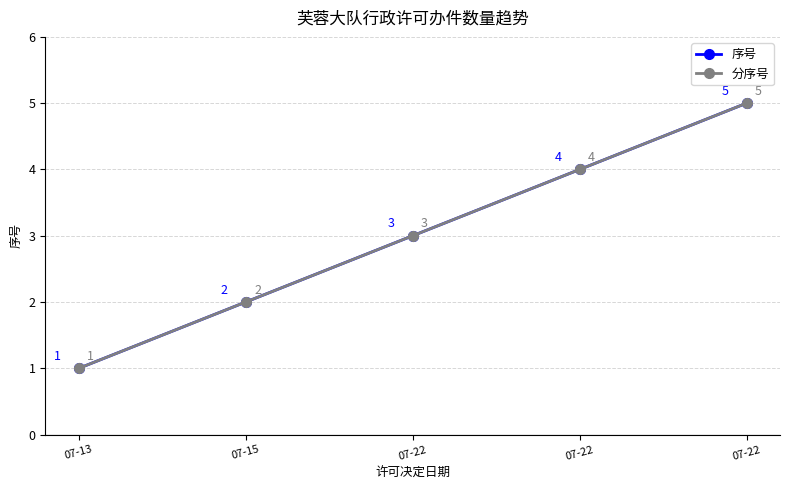

True or false: 序号 has a value of 2 at 07-13.

False